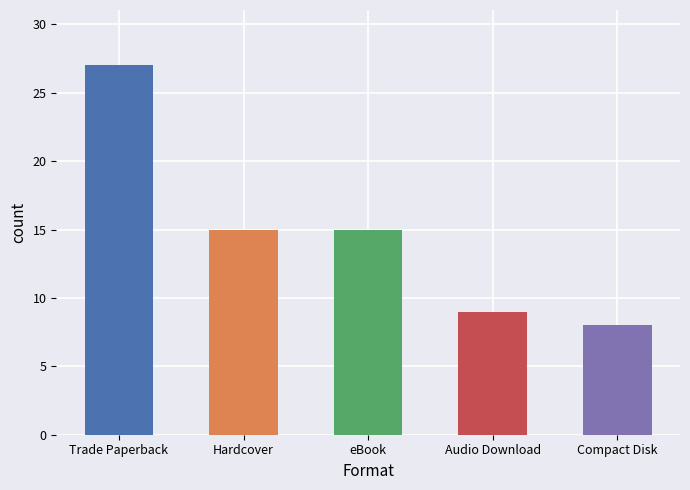

What is the change in value from Trade Paperback to Audio Download?

-18